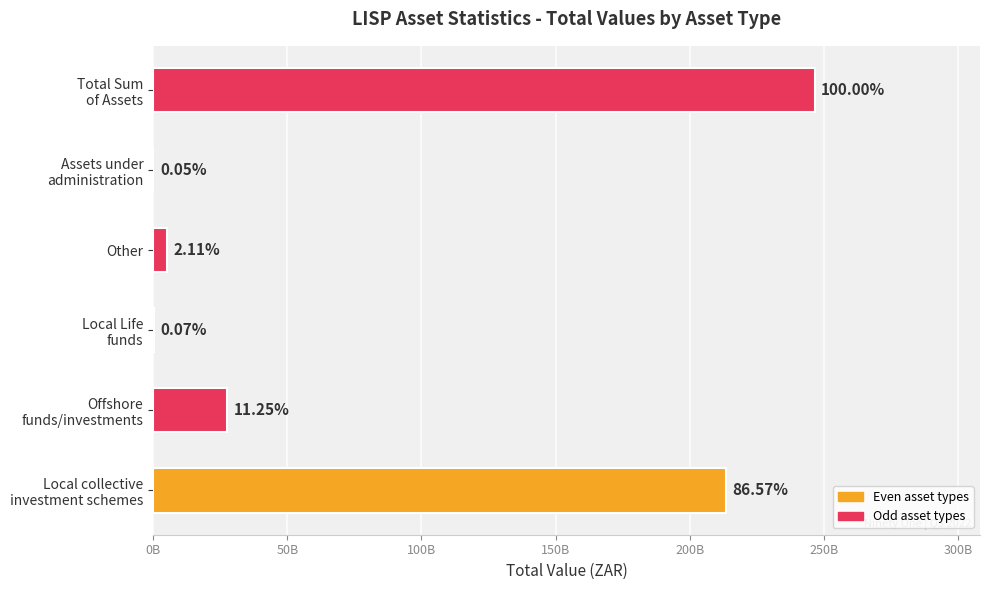

Does the chart contain stacked bars?

No